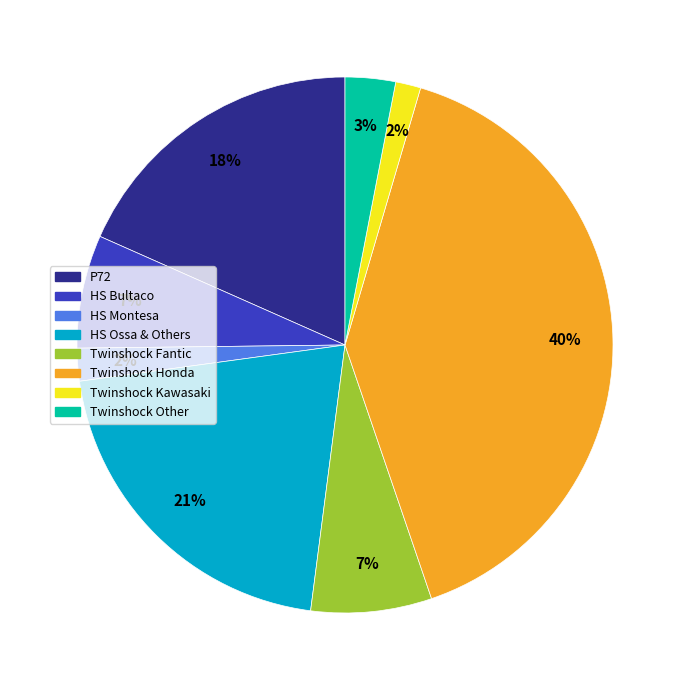

Count the number of slices in the pie.

8